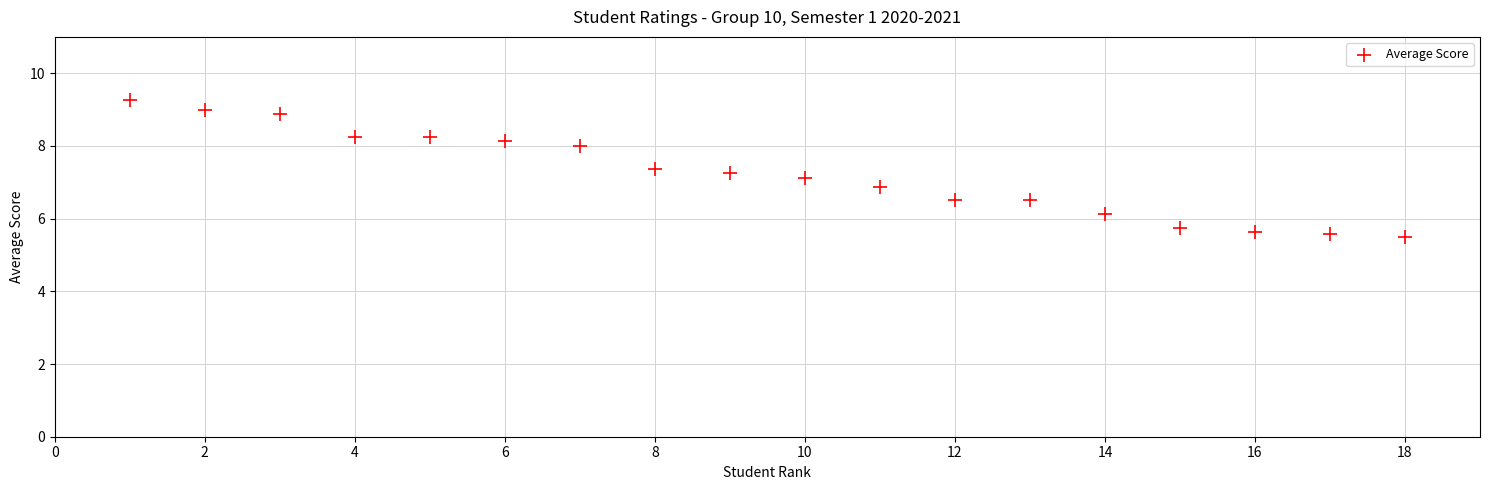

Count the number of points in this scatter plot.

18